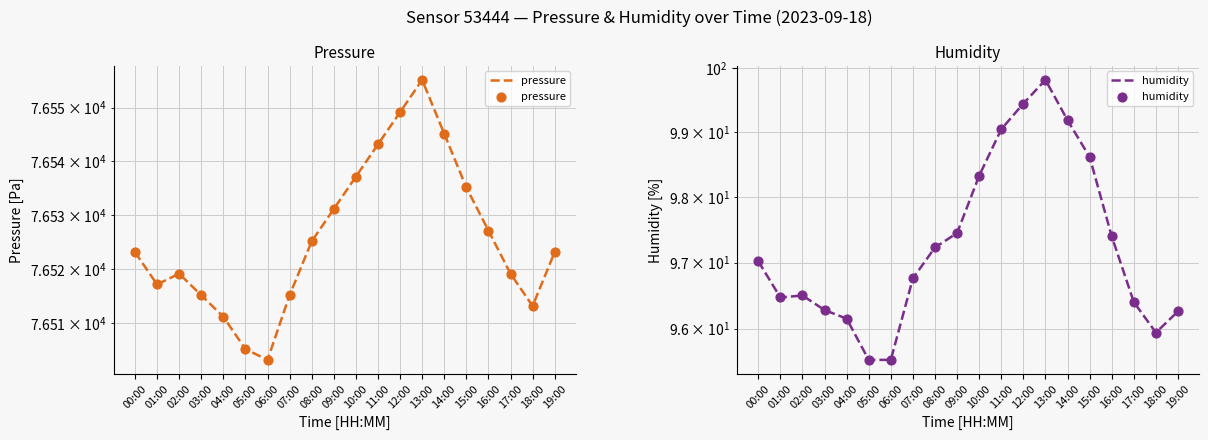

What is the total value across all series at 10:00?

76635.5